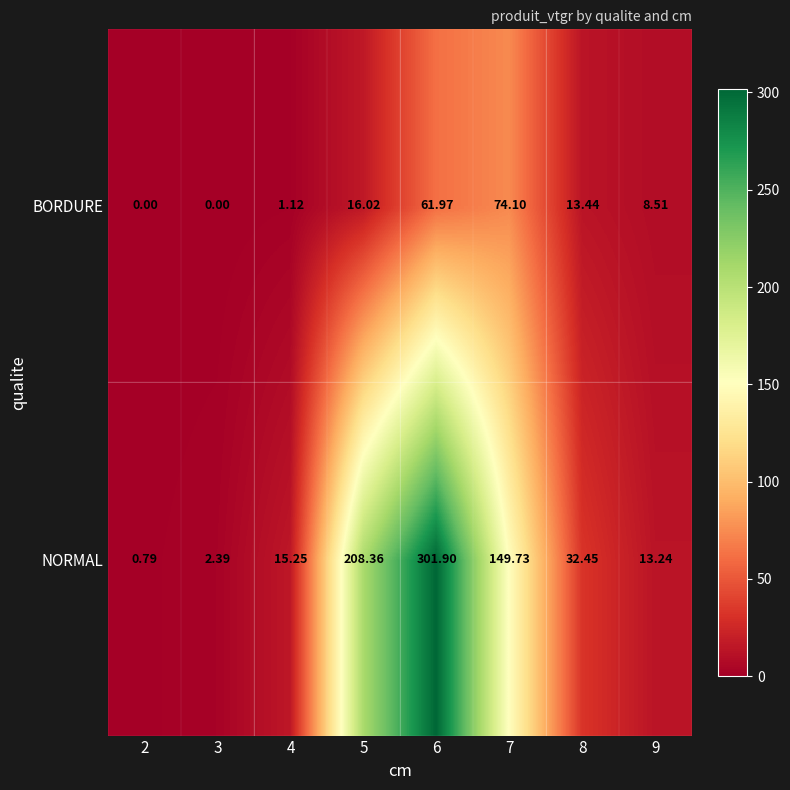

List the series in order of their peak value, lowest first.

BORDURE, NORMAL